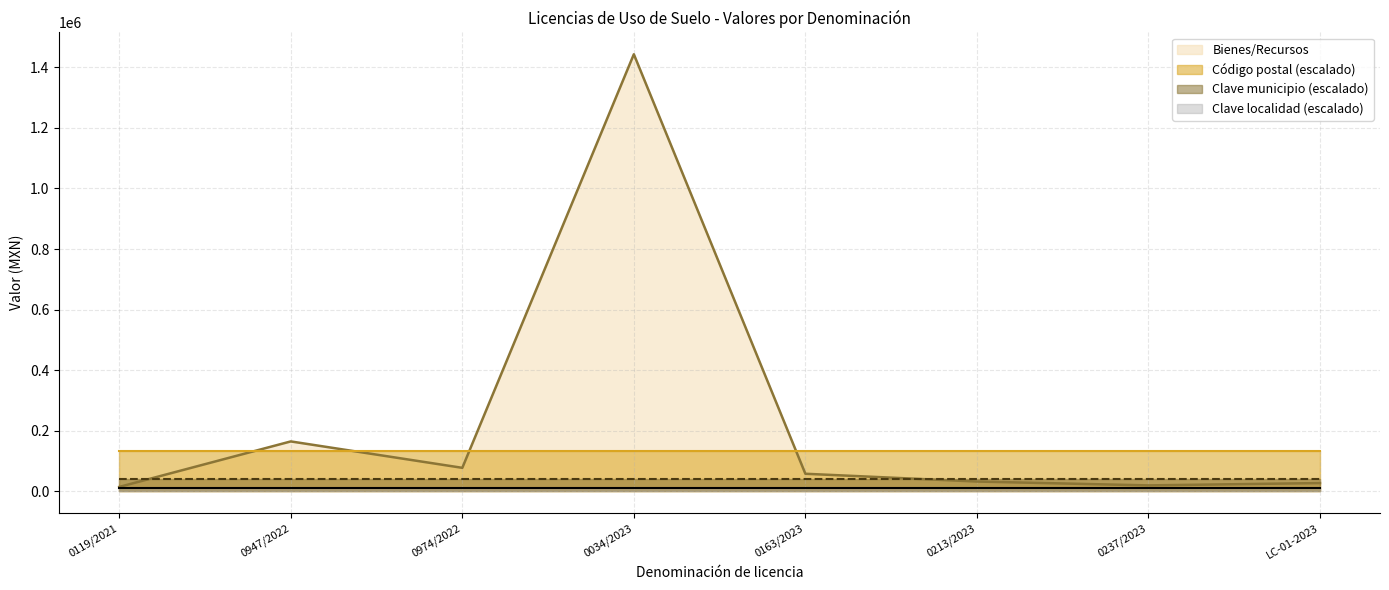

What position from the left is 0163/2023?

5